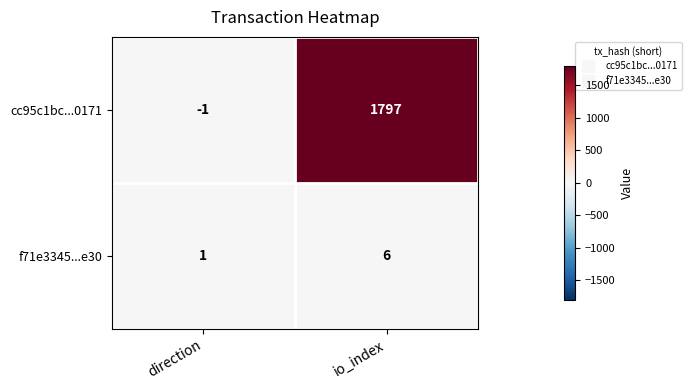

What is the maximum value shown in the chart?

1797